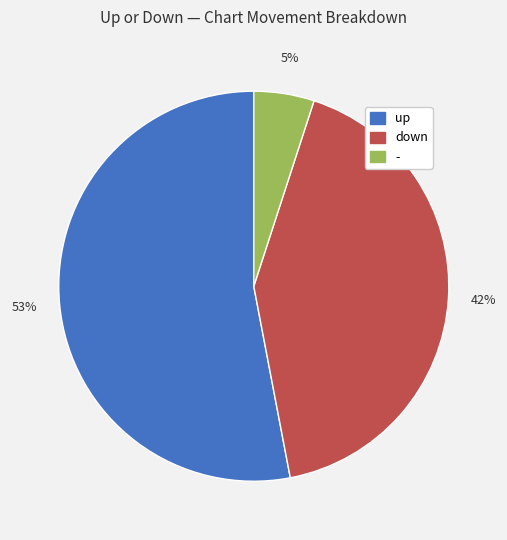

To the nearest percent, what portion does down represent?

42%